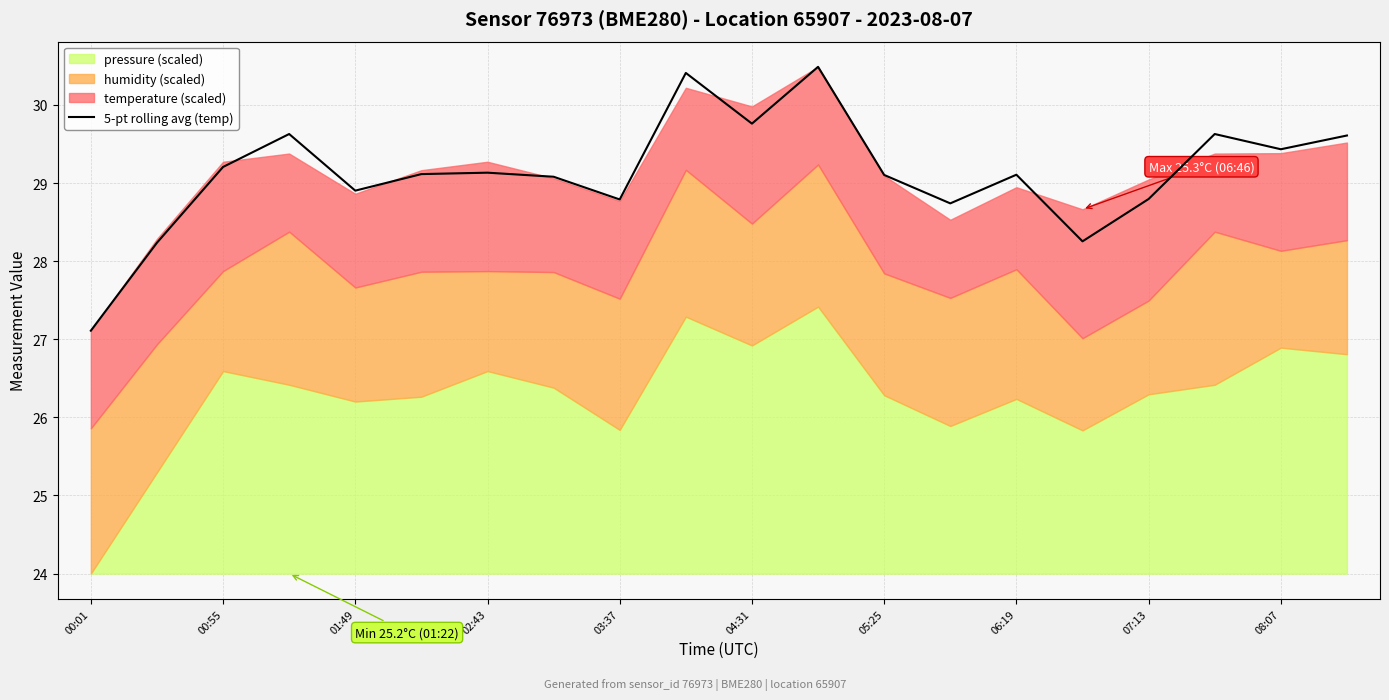

At which label does 5-pt rolling avg (temp) first exceed 29?

00:55